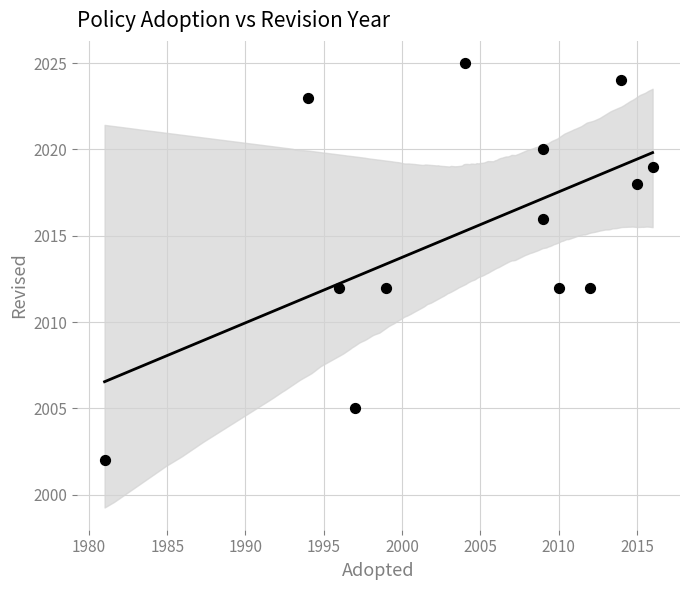

What is the range of X values (max minus min)?

35